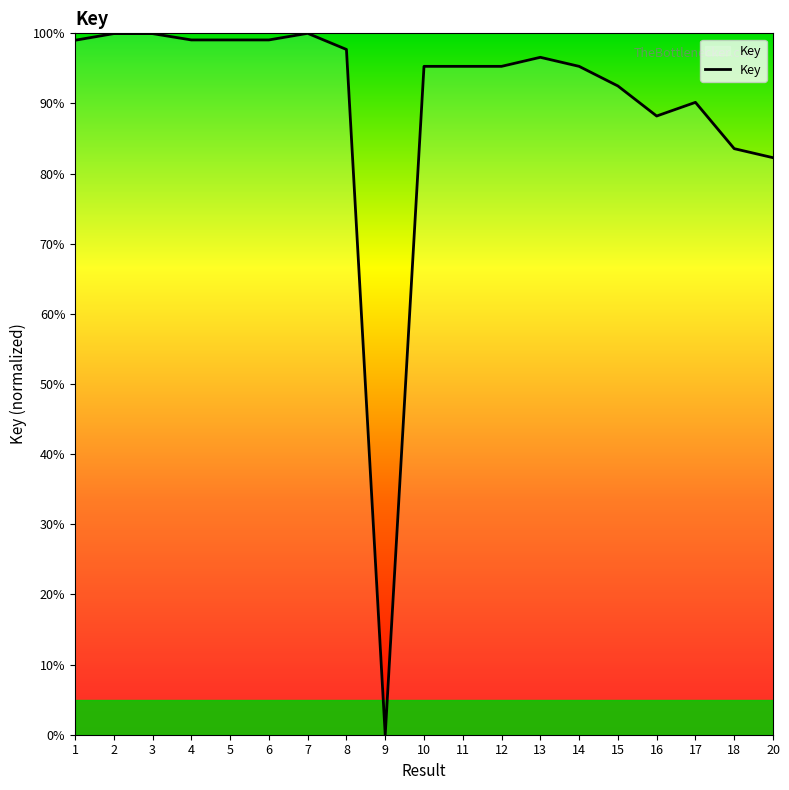

What is the sum of all values?

1708.2